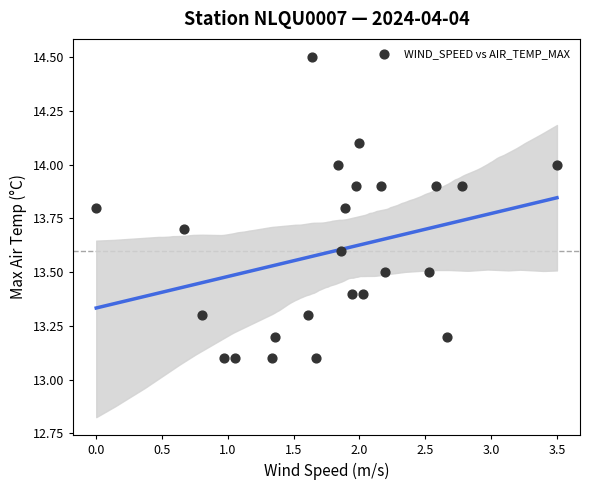

What is the range of Y values (max minus min)?

1.4